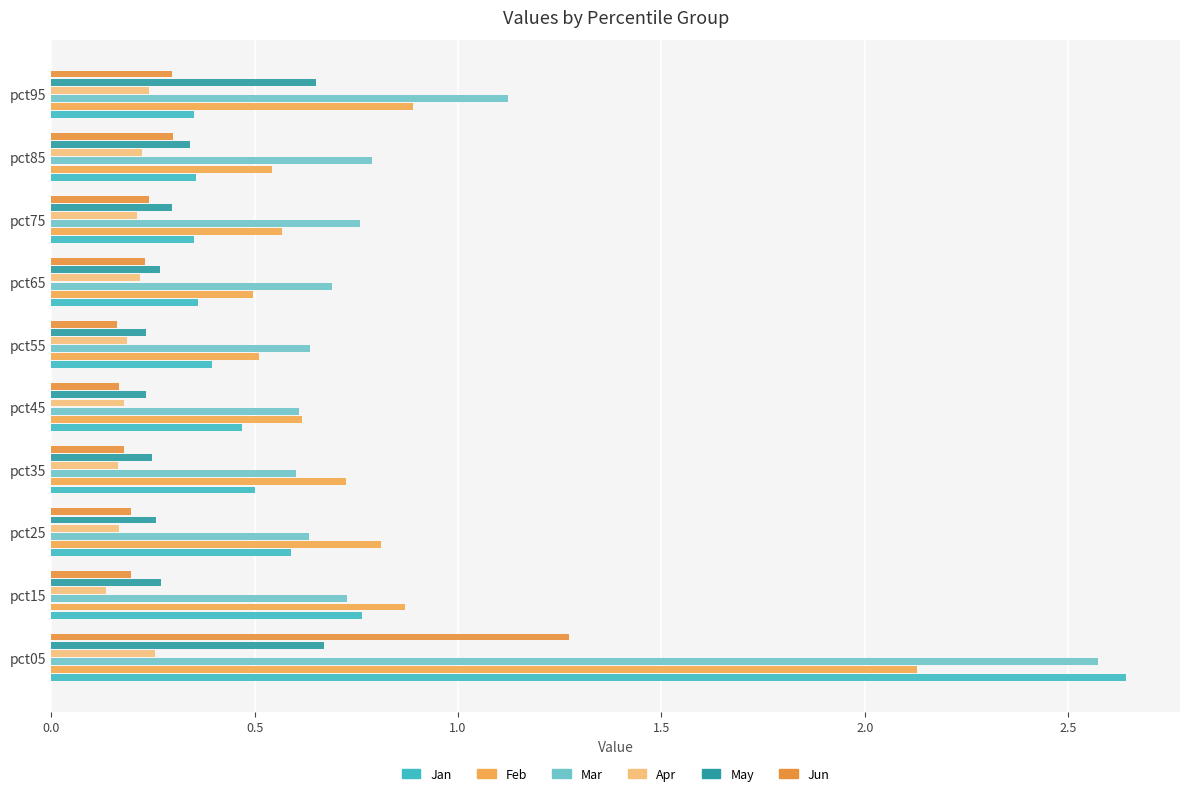

Which label corresponds to the smallest value in the chart?

pct15